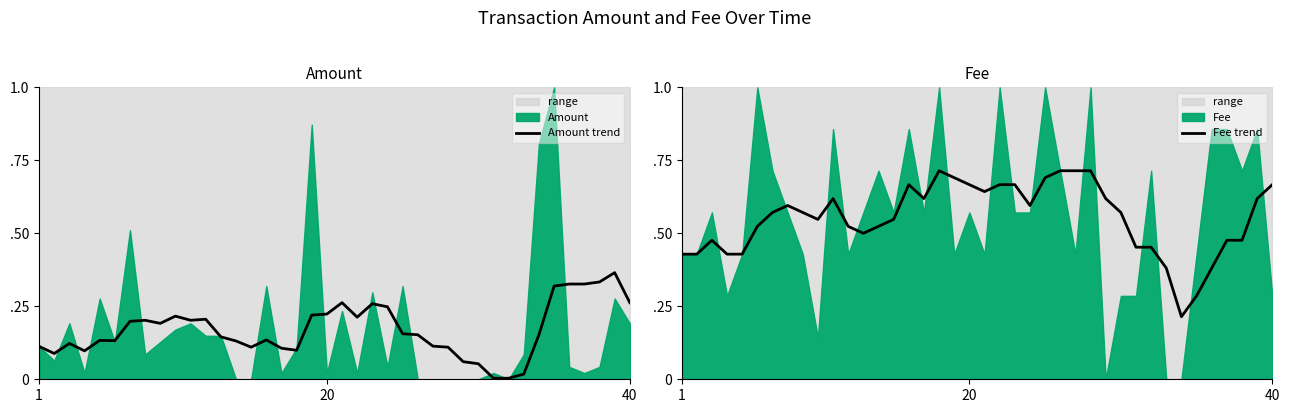

Which series has the largest total across all categories?

Fee trend